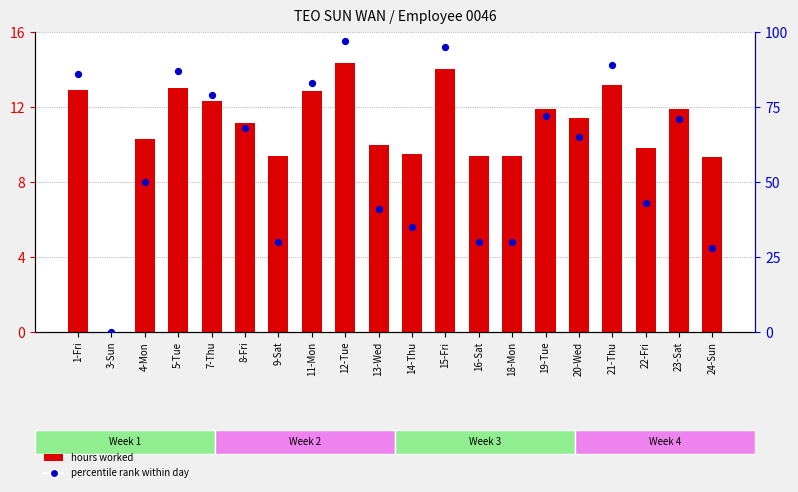

At how many categories does at least one series exceed 22?

19